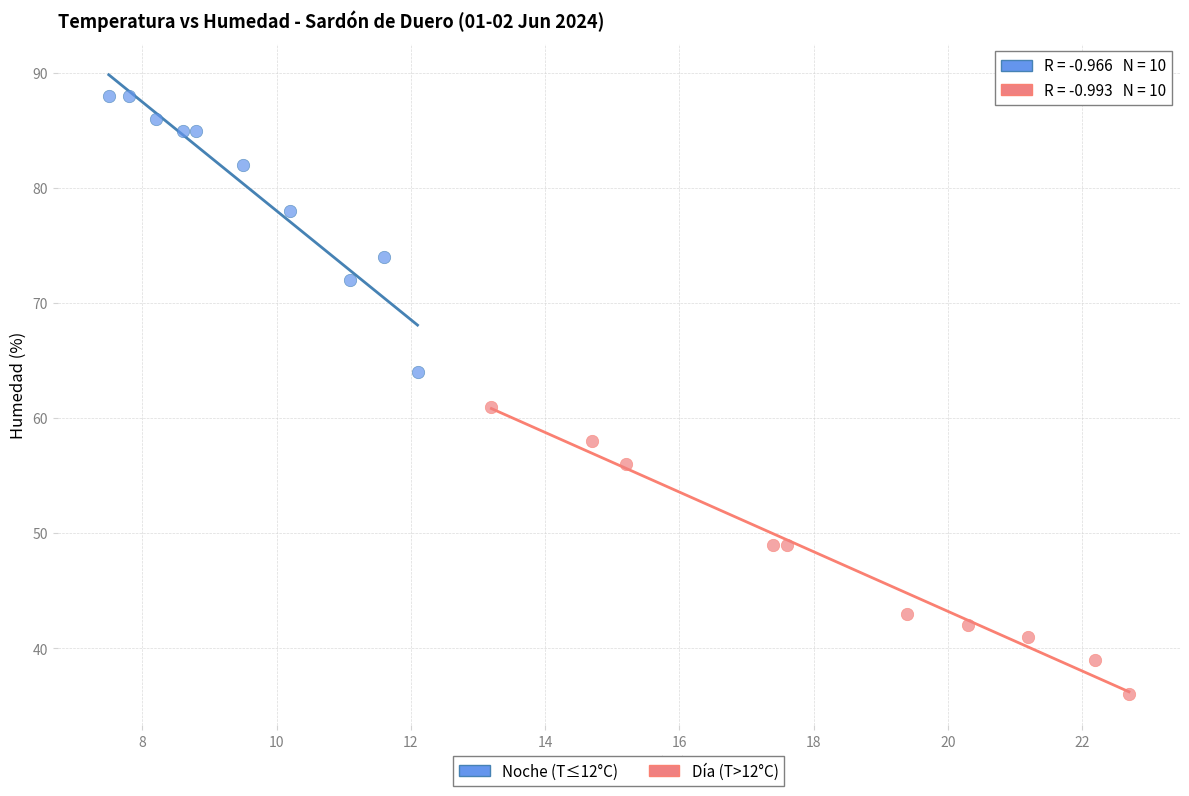

Which series contains the highest Y value?

Noche (T≤12°C)